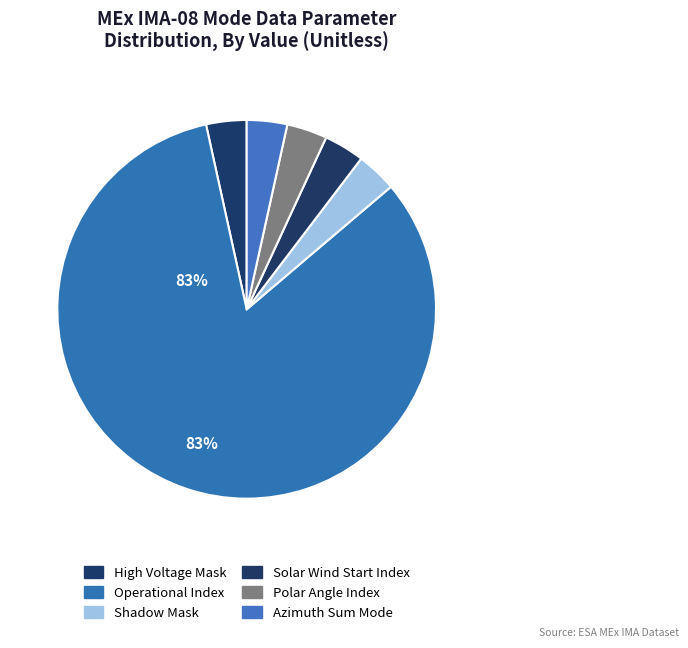

Does any single category account for the majority?

Yes